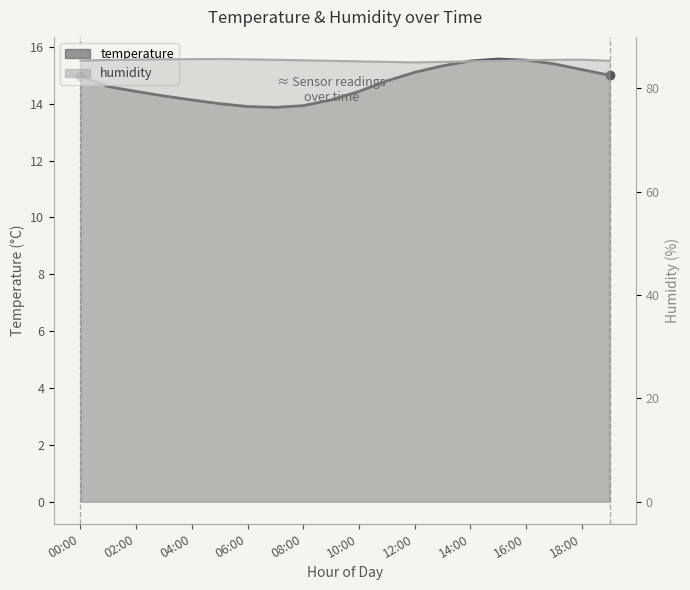

True or false: humidity has a value of 135.7 at 06:00.

False